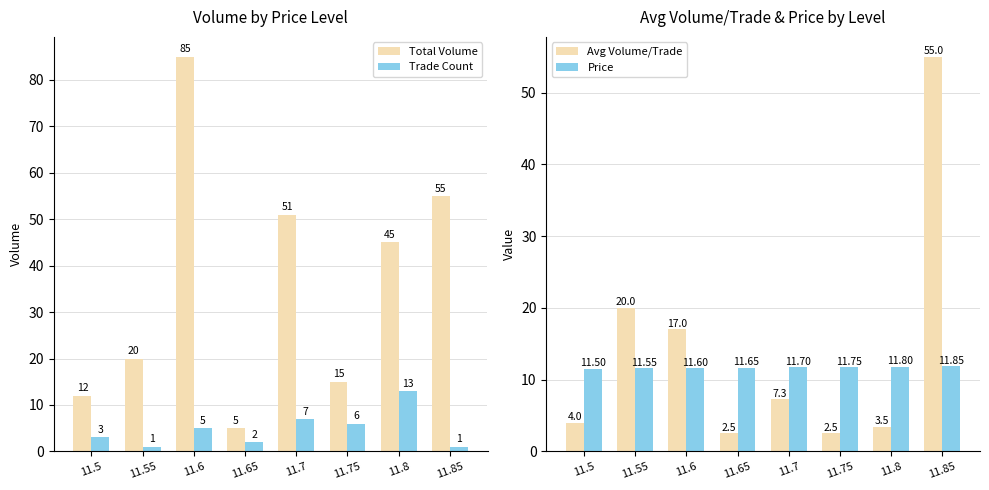

Reading left to right, transcribe all the data shown in this chart.

Total Volume: 12.0	20.0	85.0	5.0	51.0	15.0	45.0	55.0
Trade Count: 3.0	1.0	5.0	2.0	7.0	6.0	13.0	1.0
Avg Volume/Trade: 4.0	20.0	17.0	2.5	7.3	2.5	3.5	55.0
Price: 11.5	11.6	11.6	11.7	11.7	11.8	11.8	11.8